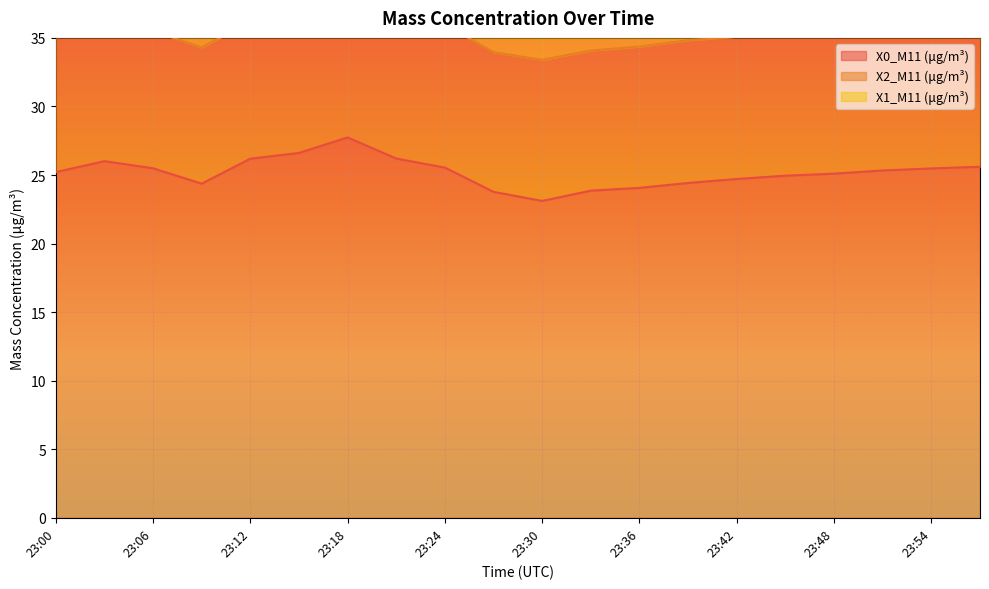

At 23:18, list the series in order from largest to smallest.

X0_M11 (μg/m³), X2_M11 (μg/m³), X1_M11 (μg/m³)